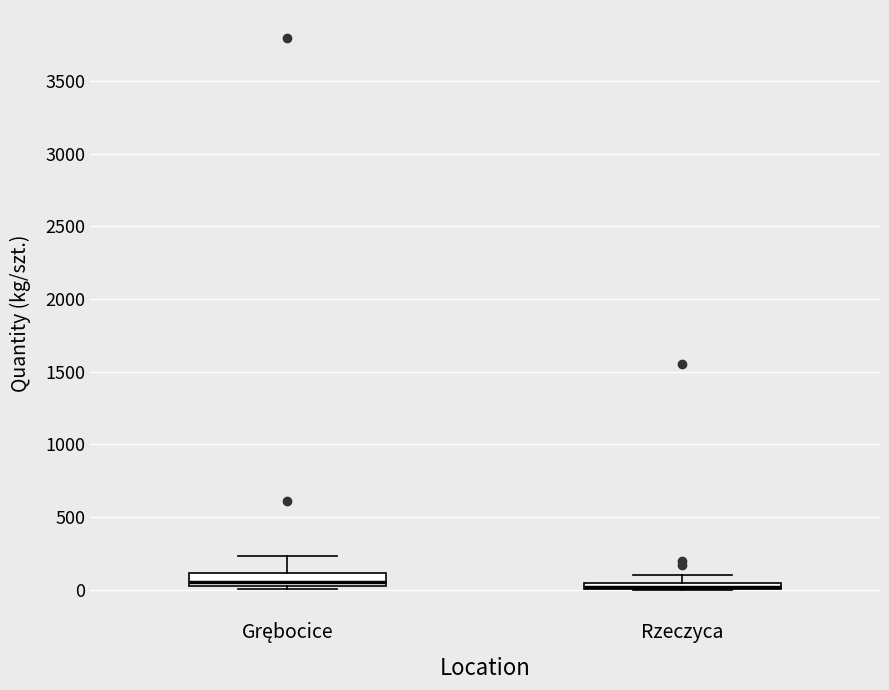

Where is the upper edge of the box for Rzeczyca on the y-axis? The values are not printed on the chart, so give them approximately, as read against the axis.

50